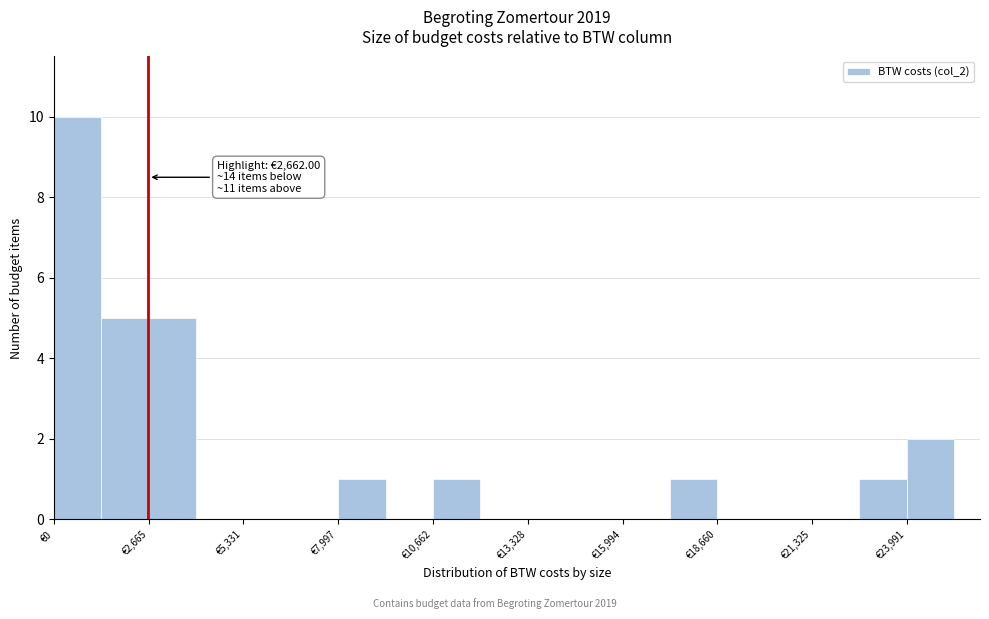

Around what value on the x-axis is the tallest bar? Give the approximate position of its centre, as read against the axis.

500